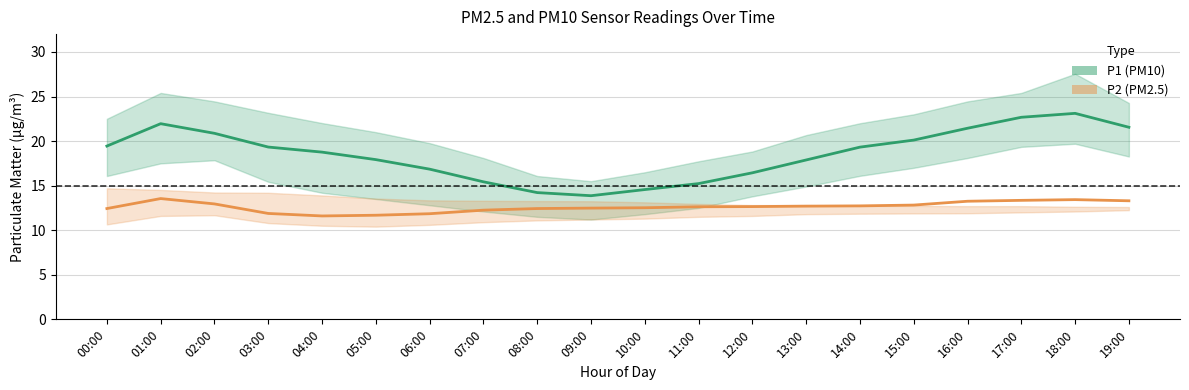

Rank the categories by P1 (PM10) value from highest to lowest.

18:00, 17:00, 01:00, 19:00, 16:00, 02:00, 15:00, 00:00, 03:00, 14:00, 04:00, 05:00, 13:00, 06:00, 12:00, 07:00, 11:00, 10:00, 08:00, 09:00